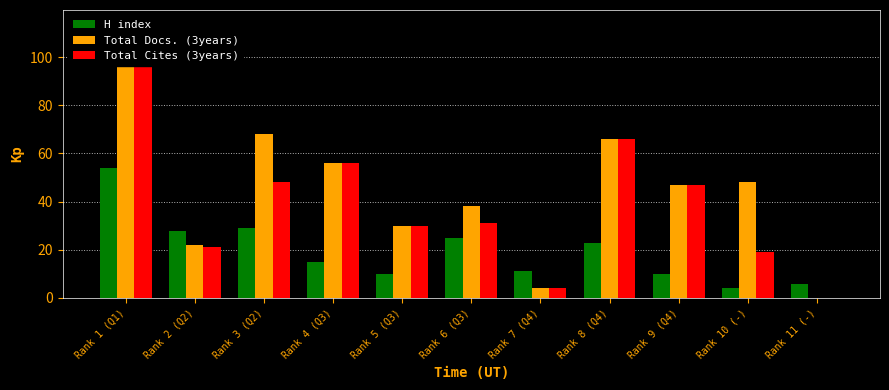

Count the number of categories in the chart.

11